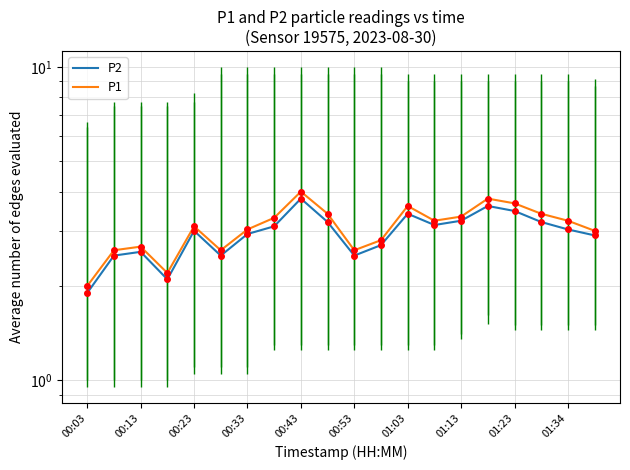

Reading left to right, list all the values displayed in this chart.

P2: 1.9	2.5	2.6	2.1	3.0	2.5	2.9	3.1	3.8	3.2	2.5	2.7	3.4	3.1	3.2	3.6	3.5	3.2	3.0	2.9
P1: 2.0	2.6	2.7	2.2	3.1	2.6	3.0	3.3	4.0	3.4	2.6	2.8	3.6	3.2	3.3	3.8	3.7	3.4	3.2	3.0